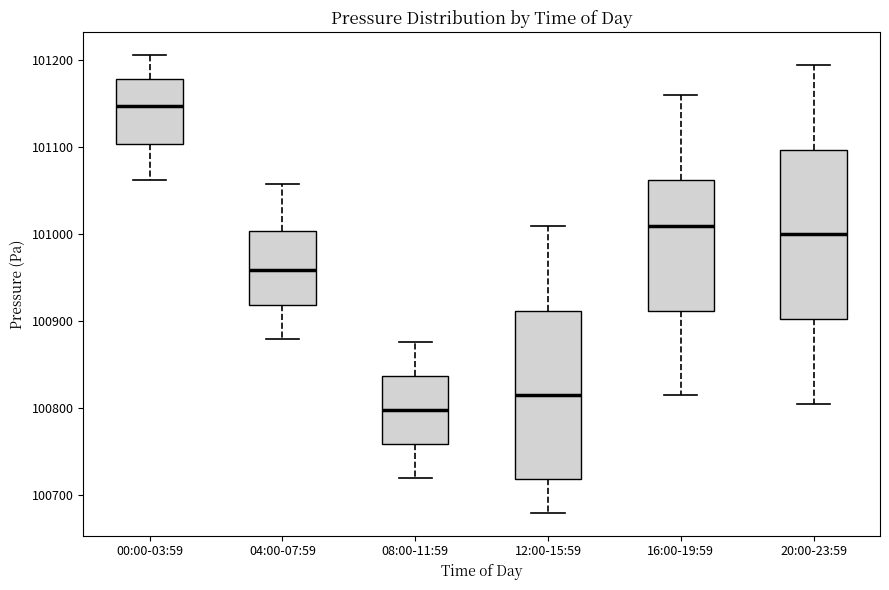

Reading left to right, transcribe this box plot: for each box, give where its median line is, the range the box spans, and where its two whiskers end, as read against the y-axis. The values are not printed on the chart, so give them approximately, as read against the axis.

00:00-03:59: median 101150, box 101100 to 101180, whiskers 101060 to 101210
04:00-07:59: median 100960, box 100920 to 101000, whiskers 100880 to 101060
08:00-11:59: median 100800, box 100760 to 100840, whiskers 100720 to 100880
12:00-15:59: median 100820, box 100720 to 100910, whiskers 100680 to 101010
16:00-19:59: median 101010, box 100910 to 101060, whiskers 100820 to 101160
20:00-23:59: median 101000, box 100900 to 101100, whiskers 100810 to 101200